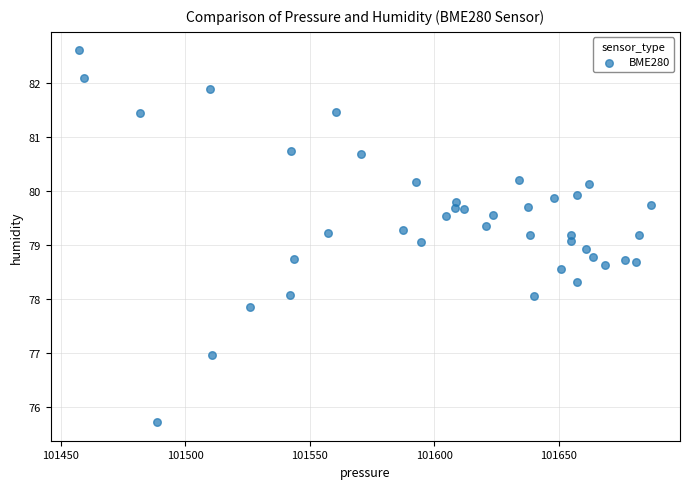

What is the range of Y values (max minus min)?

6.9